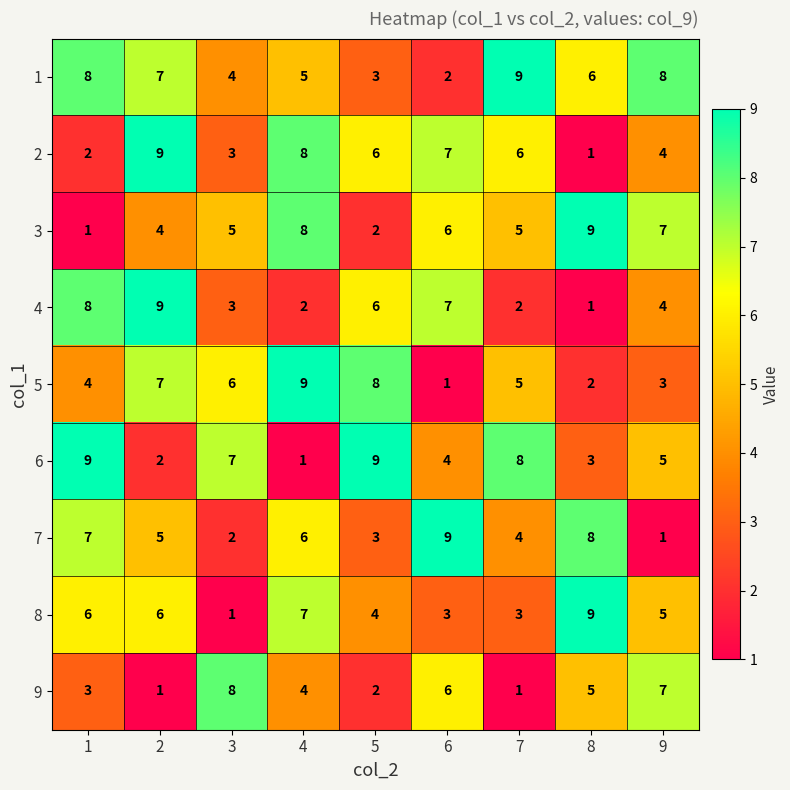

Which category has the lowest value in the 5 series?

6